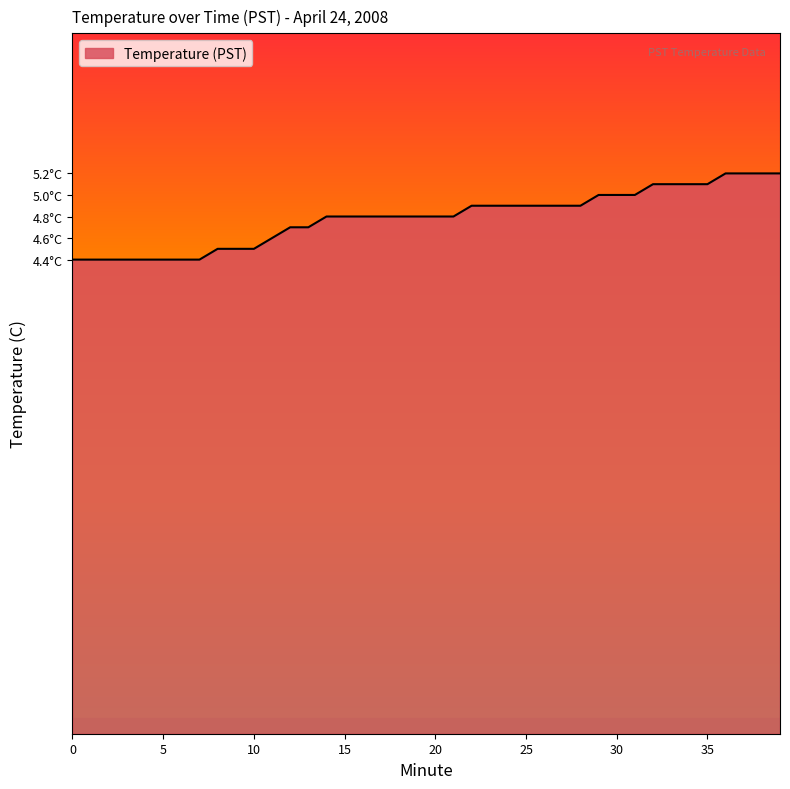

Is this an area chart (filled region under the line)?

Yes